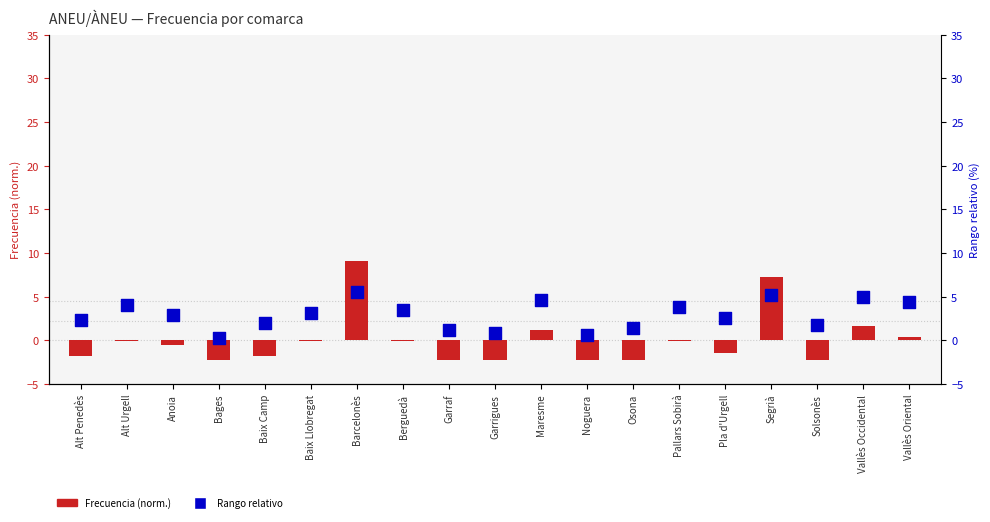

What is the total value across all series at Alt Penedès?

0.5